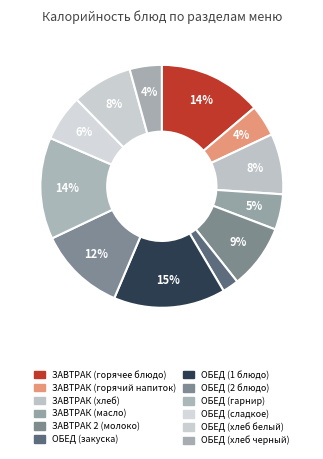

Count the number of slices in the pie.

12